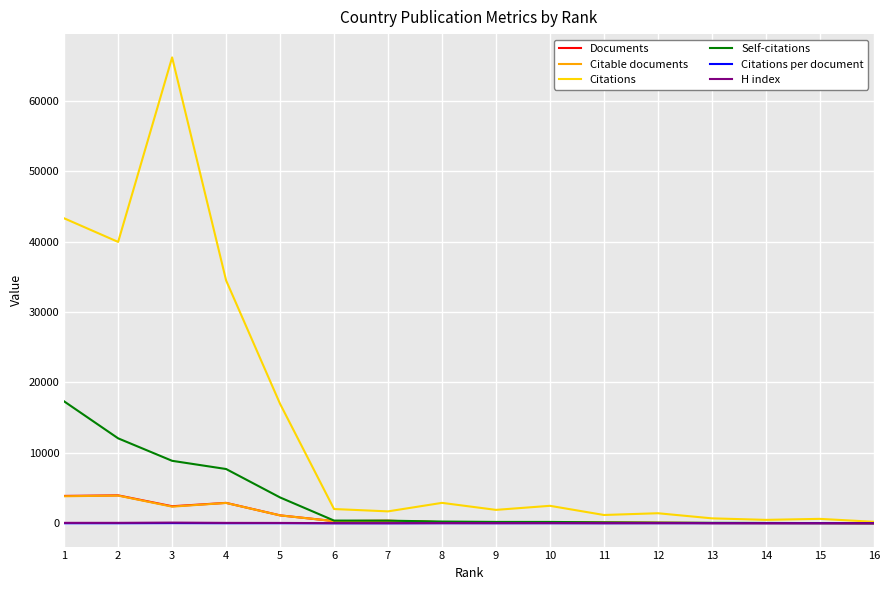

What is the difference between the second highest and minimum values in the Citations per document series?

15.2